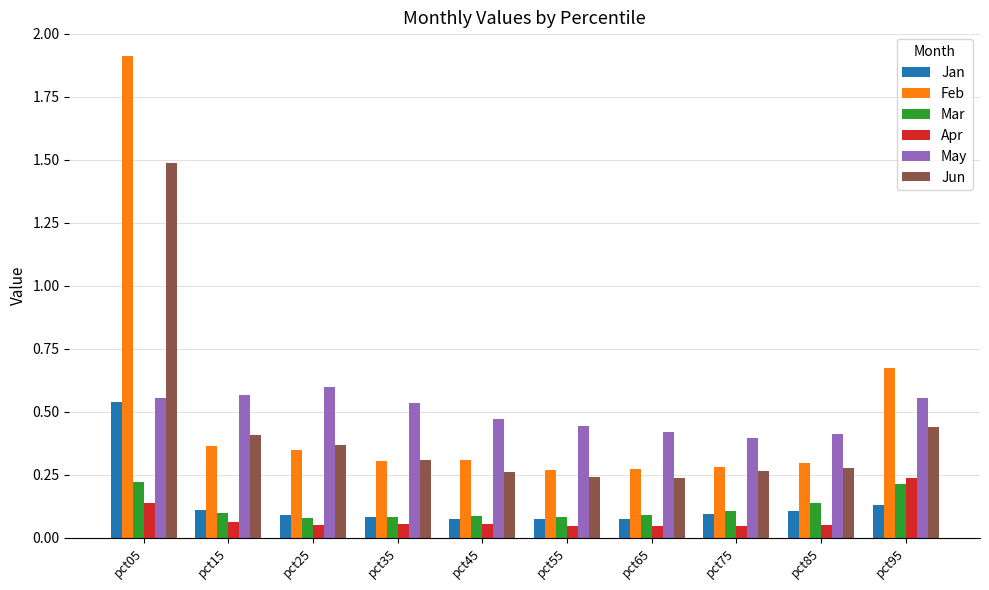

At how many categories does at least one series exceed 0?

10